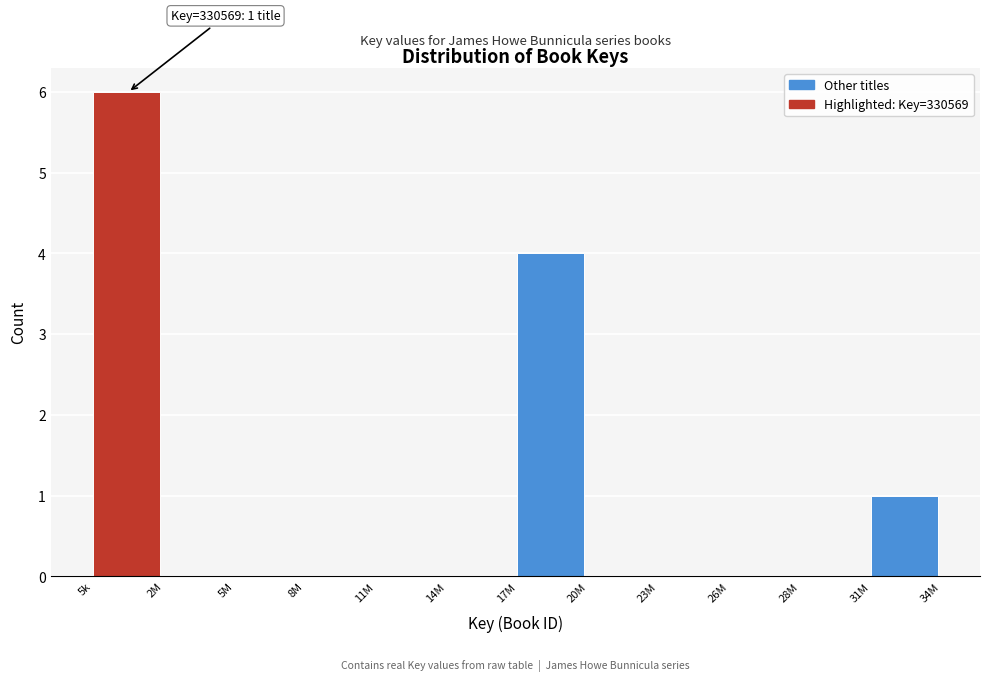

Reading left to right, what are all the values shown in this chart?

5k=6	2M=0	5M=0	8M=0	11M=0	14M=0	17M=4	20M=0	23M=0	26M=0	28M=0	31M=1